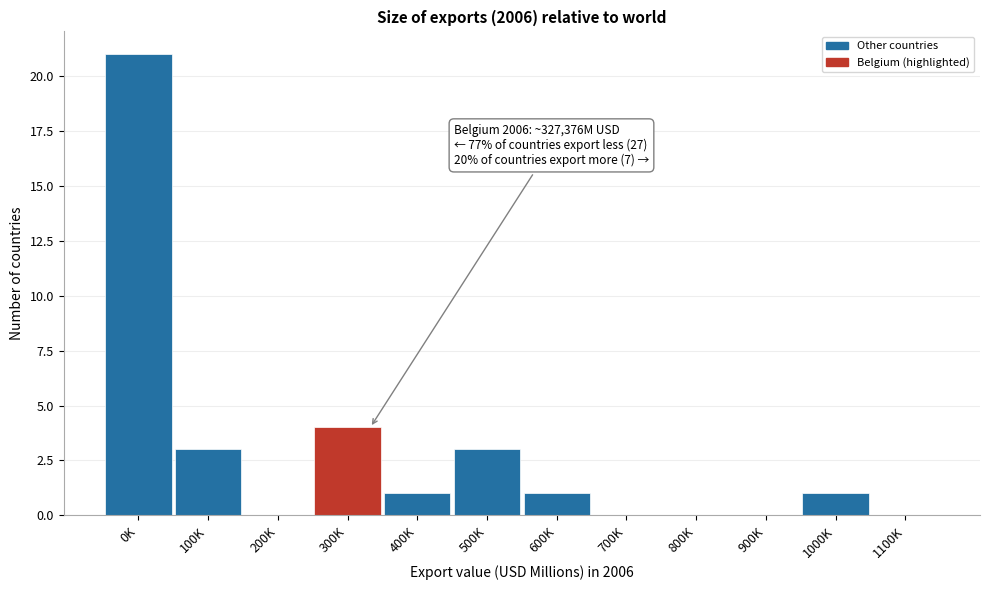

Reading left to right, extract all data points from this chart.

0K=21	100K=3	200K=0	300K=4	400K=1	500K=3	600K=1	700K=0	800K=0	900K=0	1000K=1	1100K=0